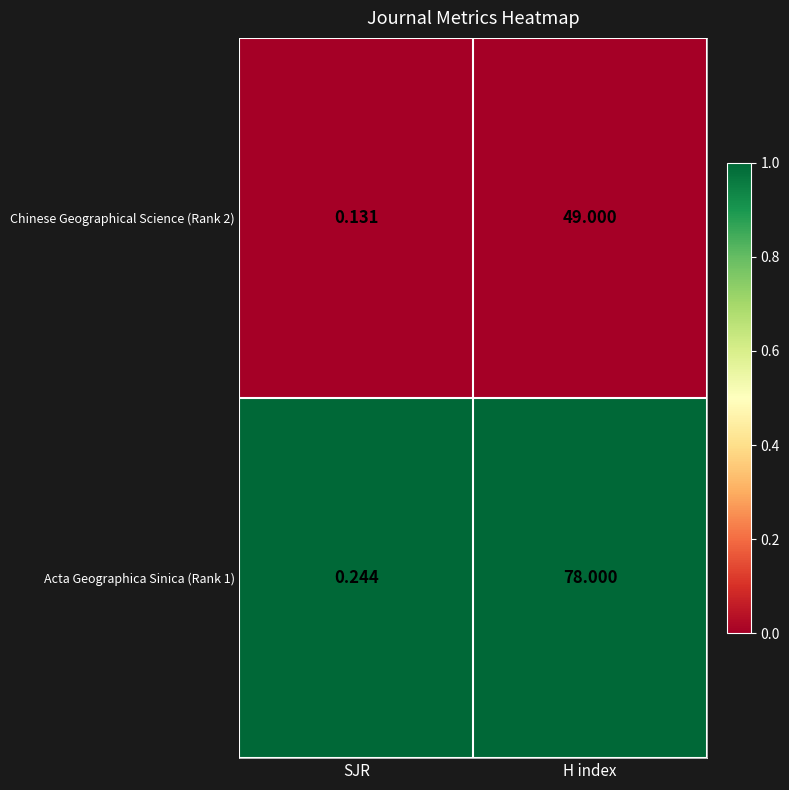

Where is Chinese Geographical Science (Rank 2) nearest to the value 24?

SJR